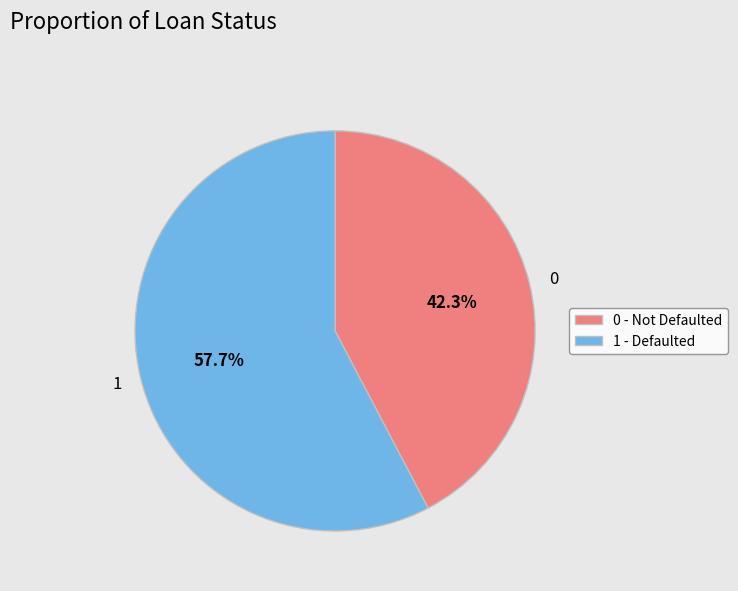

How many slices are in this pie chart?

2